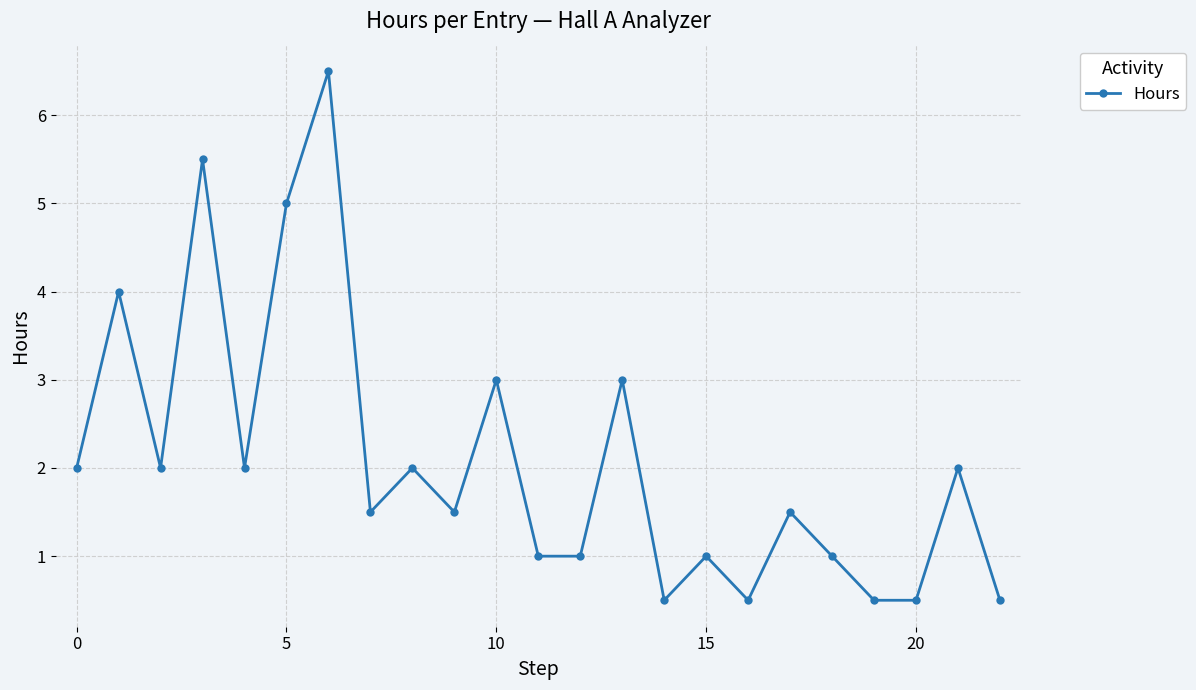

What is the value of the 15th point from the left?

0.5